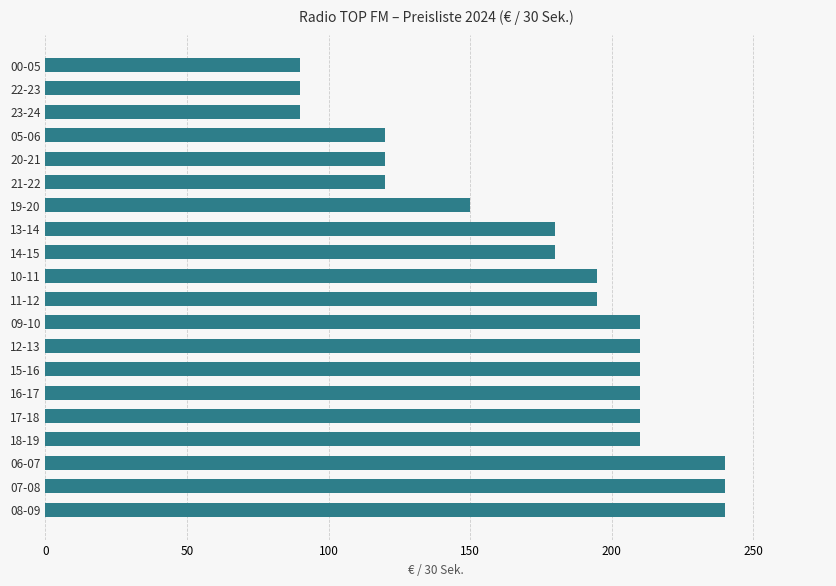

Between 11-12 and 07-08, which is larger?

07-08